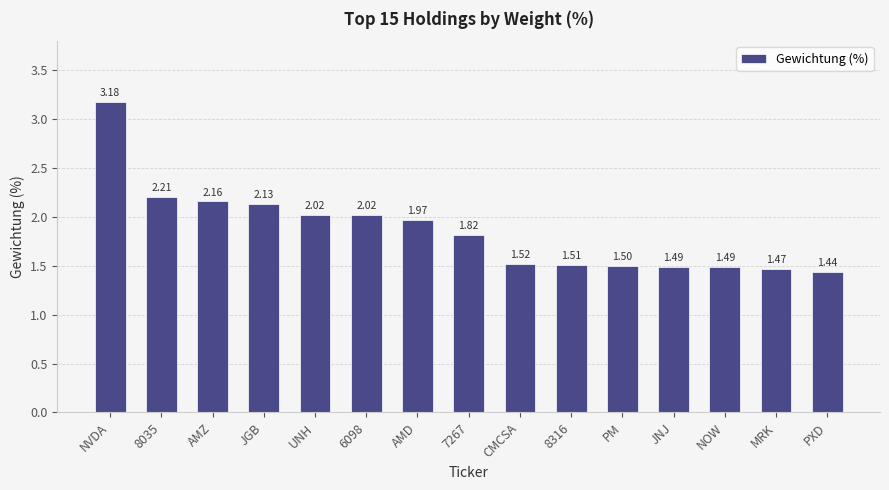

What is the difference between the second highest and minimum values?

0.8